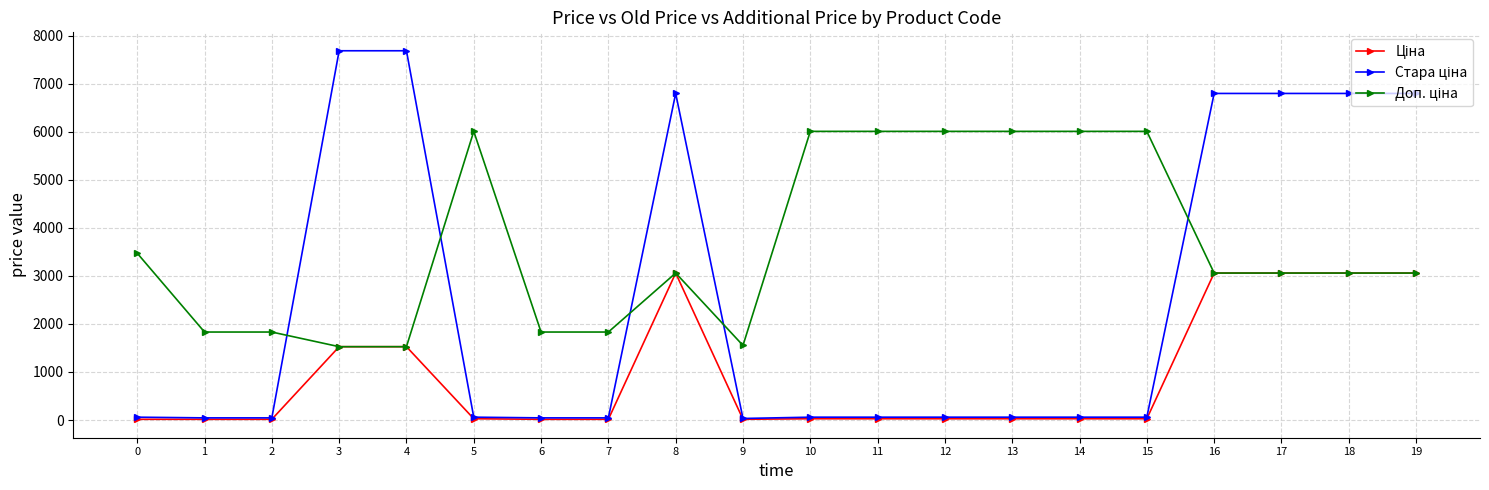

What is the maximum value shown in the chart?

7688.0